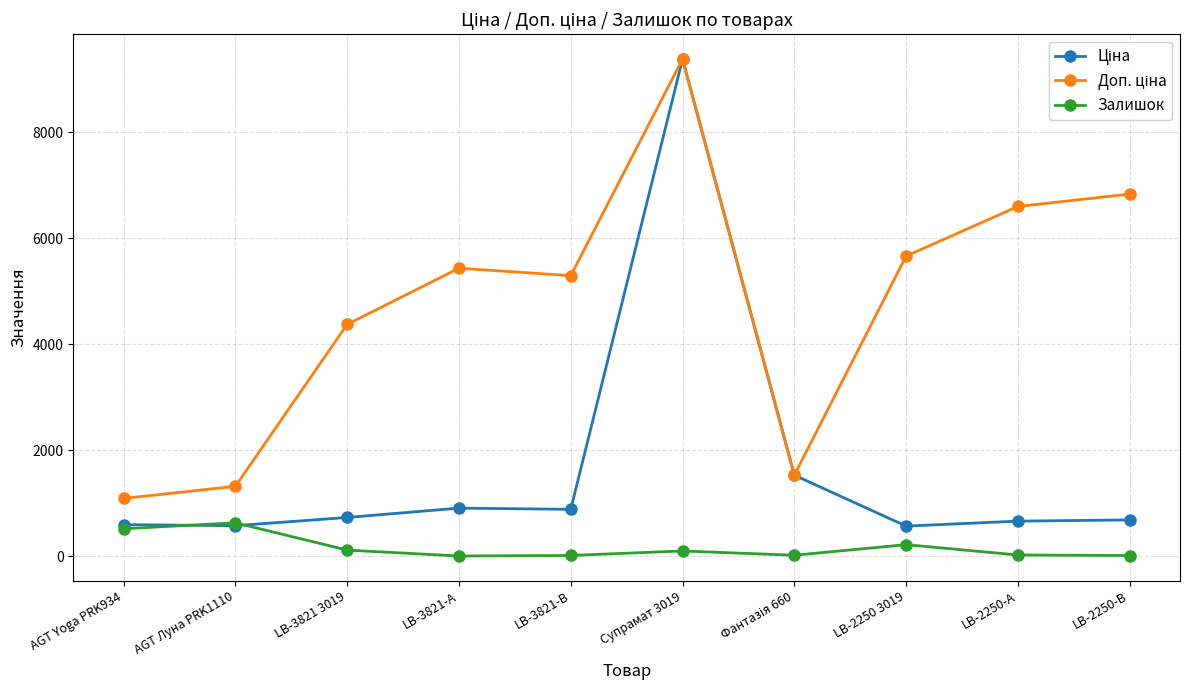

How many categories are shown in the chart?

10